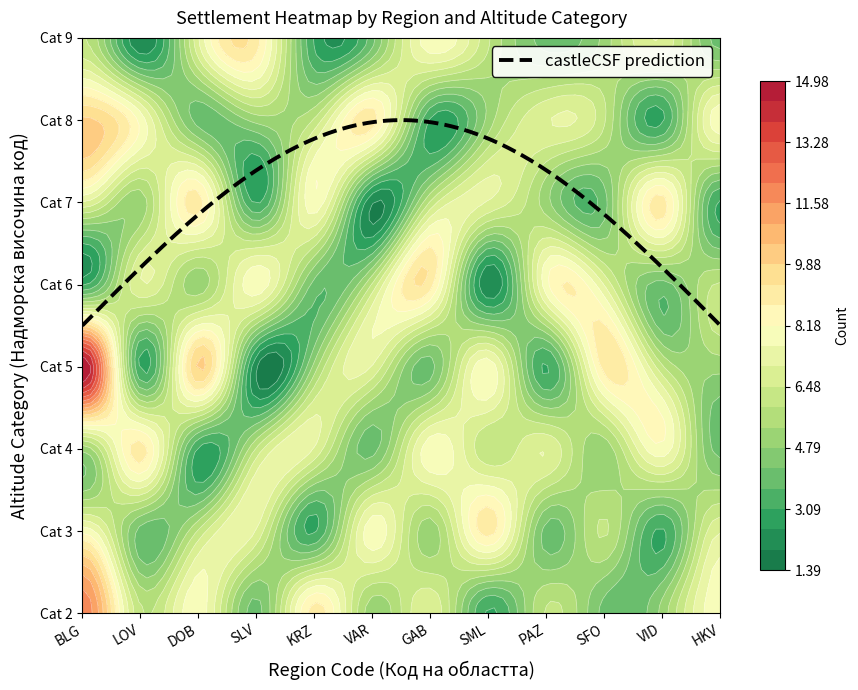

What is the lowest value of the GAB series?

3